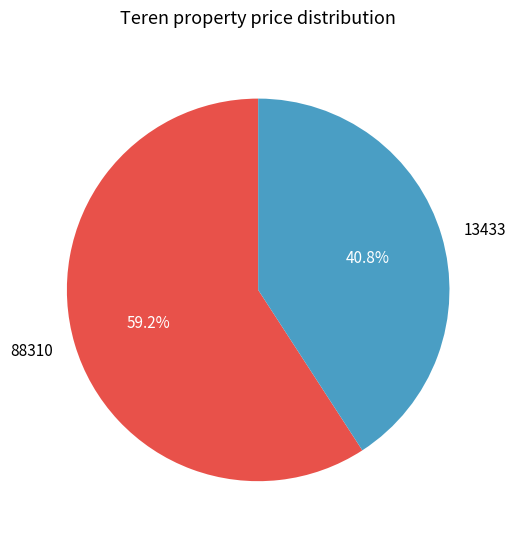

Which slice represents more than half of the pie?

88310